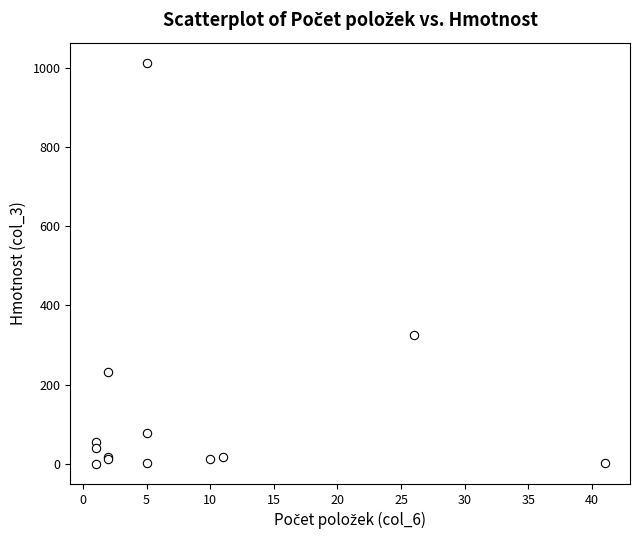

What Y value in the scatter plot is closest to 506?

324.9